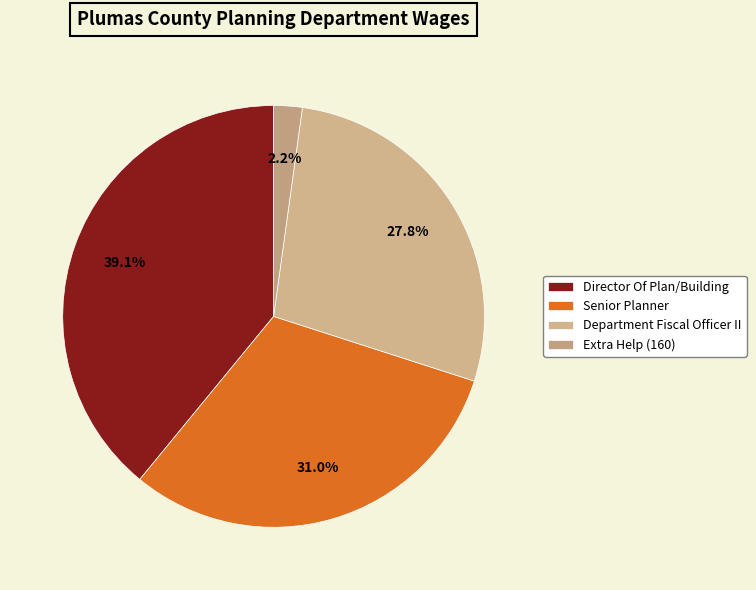

Which slice is the smallest?

Extra Help (160)